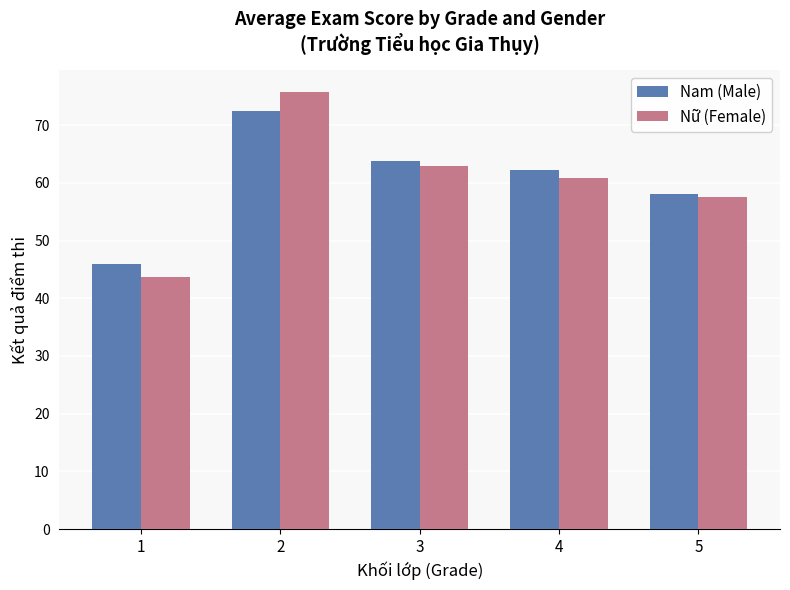

What is the minimum value for Nam (Male)?

46.0